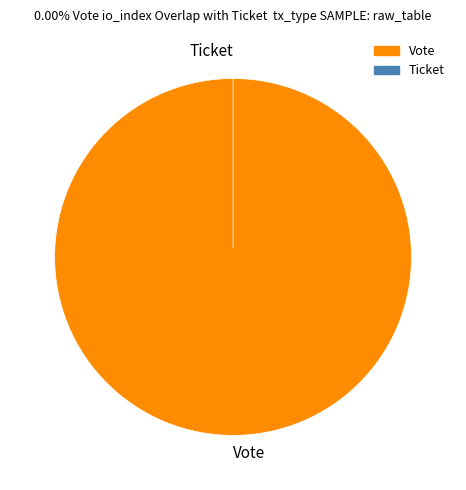

To the nearest percent, what portion does Vote represent?

100%